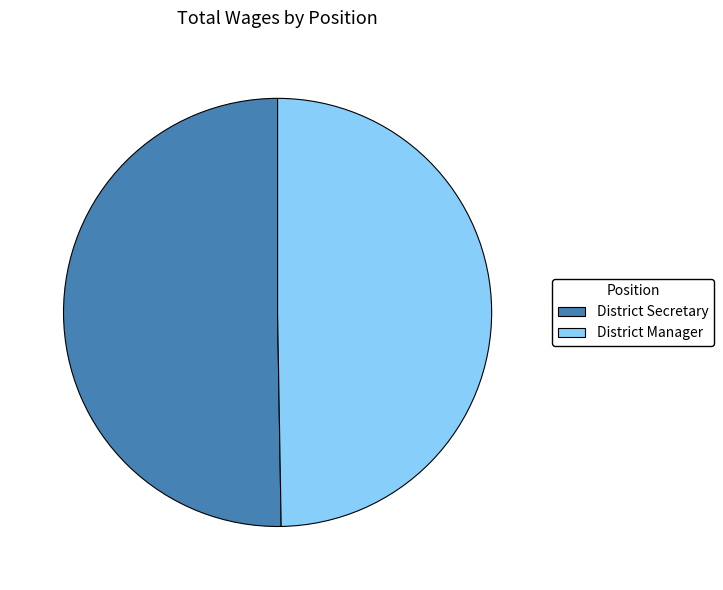

Does District Manager account for over 50% of the chart?

No